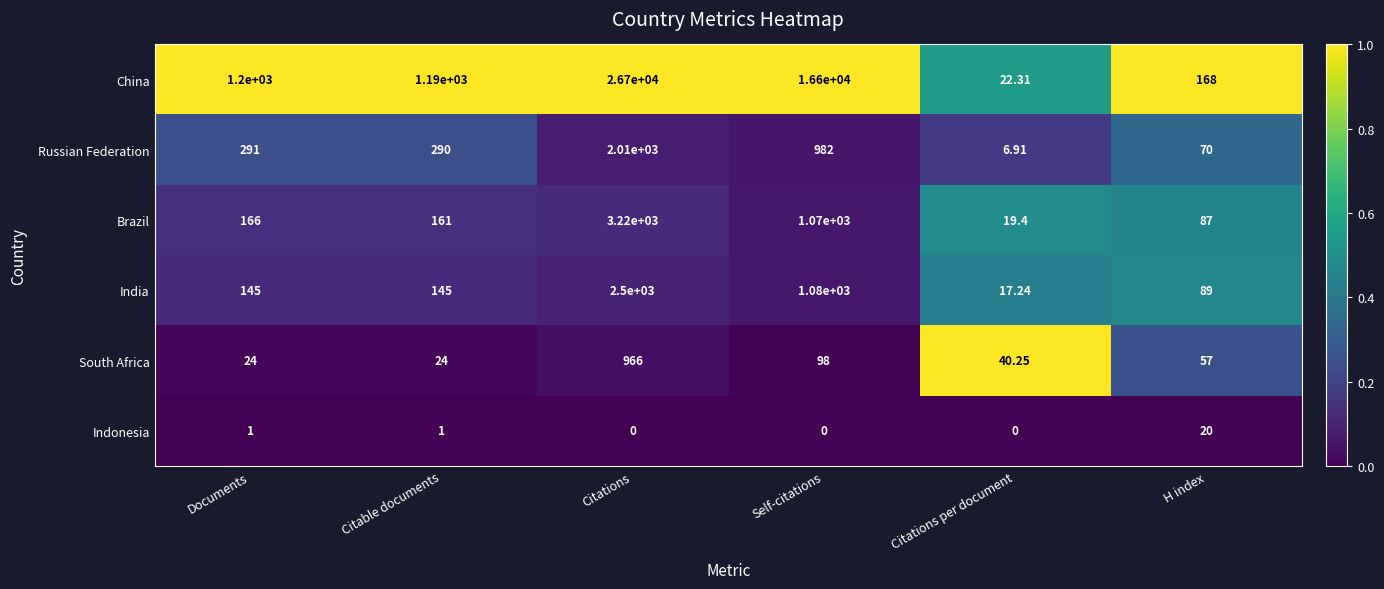

Which category has the lowest value in the Russian Federation series?

Citations per document